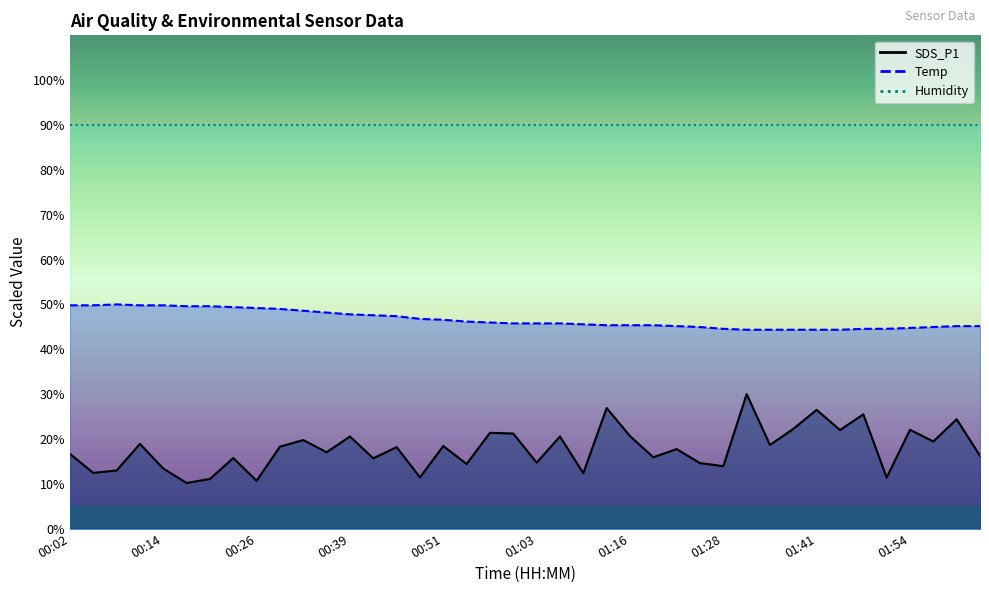

True or false: SDS_P1 line and Humidity line cross at least once.

False